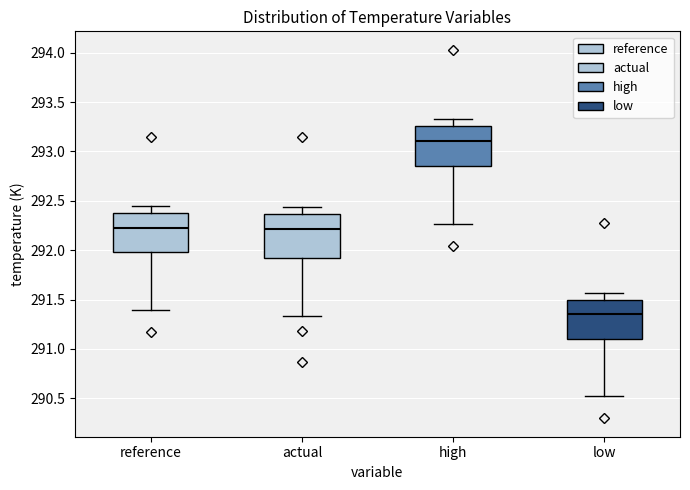

Reading left to right, read every box against the y-axis: the position of its median line, the range the box covers, and the ends of its whiskers. The values are not printed on the chart, so give them approximately, as read against the axis.

reference: median 292.25, box 292.00 to 292.40, whiskers 291.40 to 292.45
actual: median 292.20, box 291.90 to 292.35, whiskers 291.35 to 292.45
high: median 293.10, box 292.85 to 293.25, whiskers 292.25 to 293.30
low: median 291.35, box 291.10 to 291.50, whiskers 290.50 to 291.55